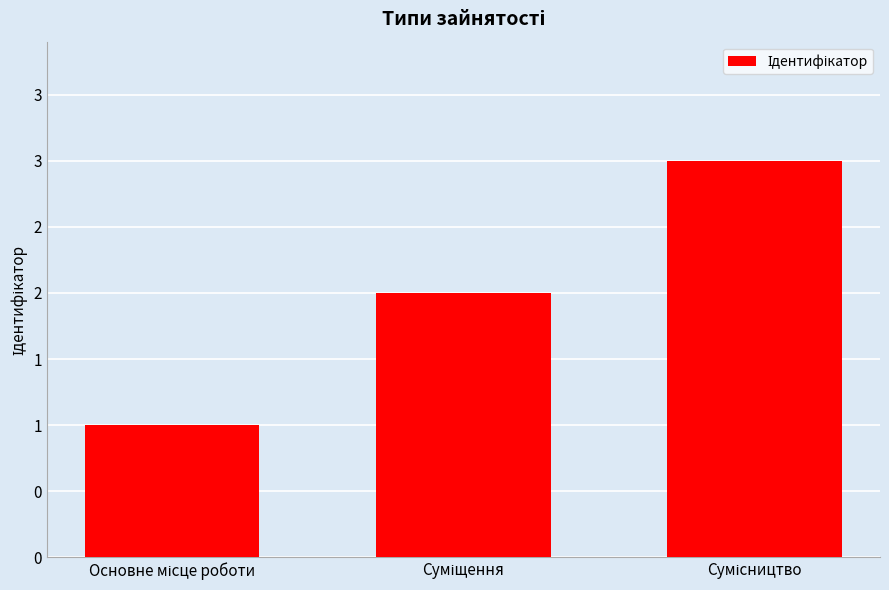

Are the bars horizontal?

No